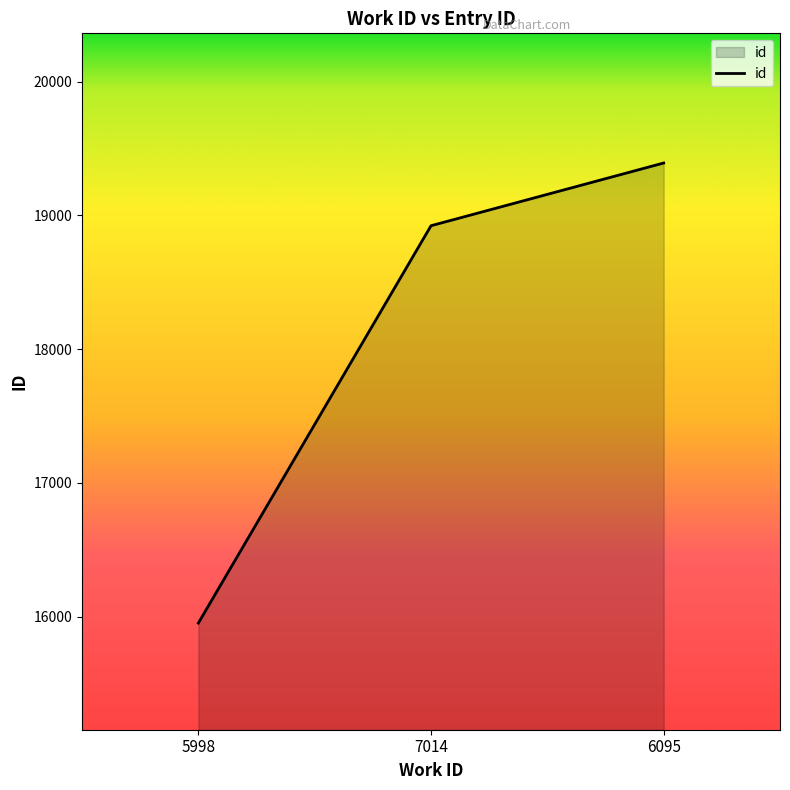

At which label is the value closest to 17671?

7014